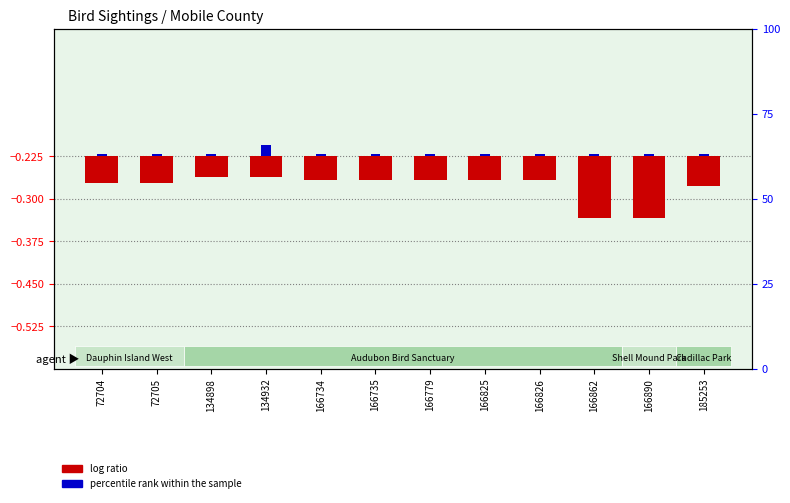

What is the difference between the maximum and minimum values in the log ratio series?

0.1